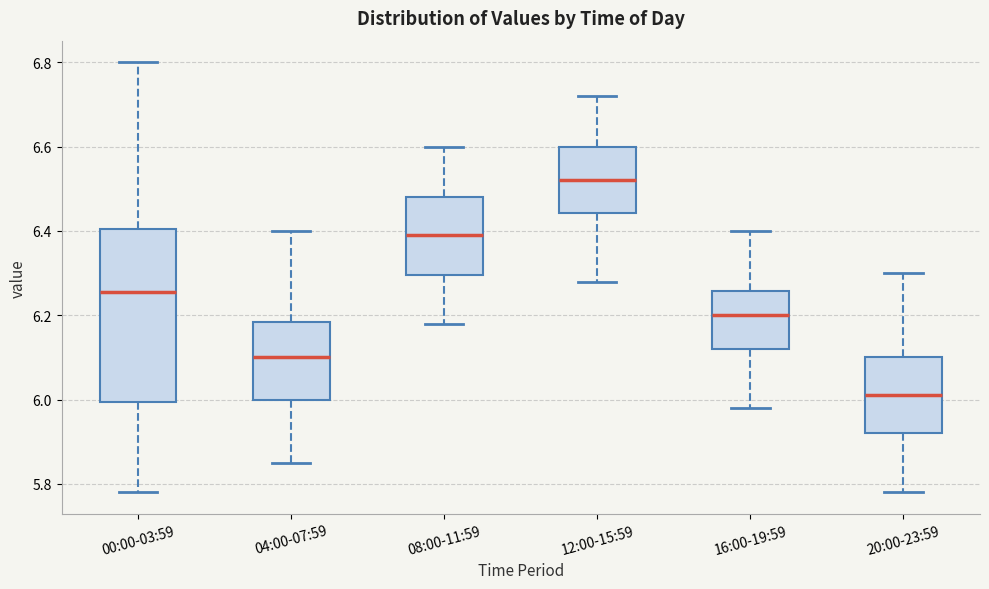

Comparing the boxes themselves (not the whiskers), which one is the tallest?

00:00-03:59